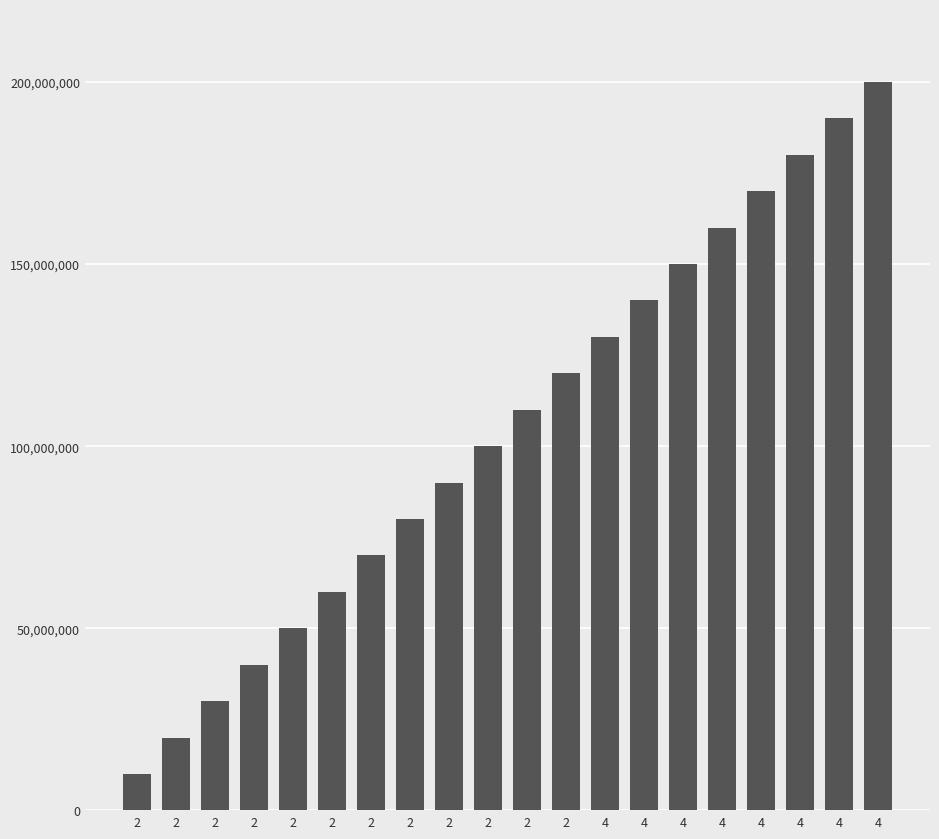

The chart shows a value of 40000000 at 2. True or false?

True